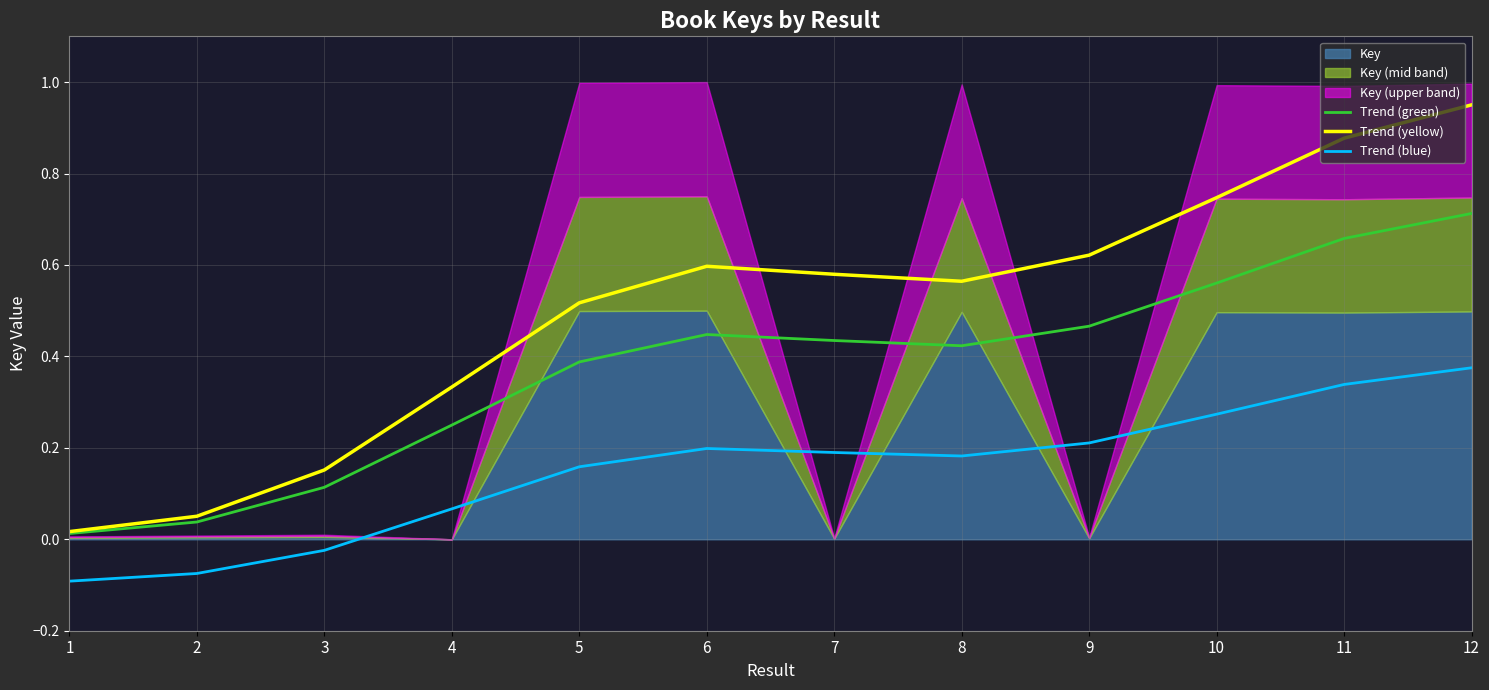

True or false: Trend (yellow) and Trend (green) cross at least once.

False